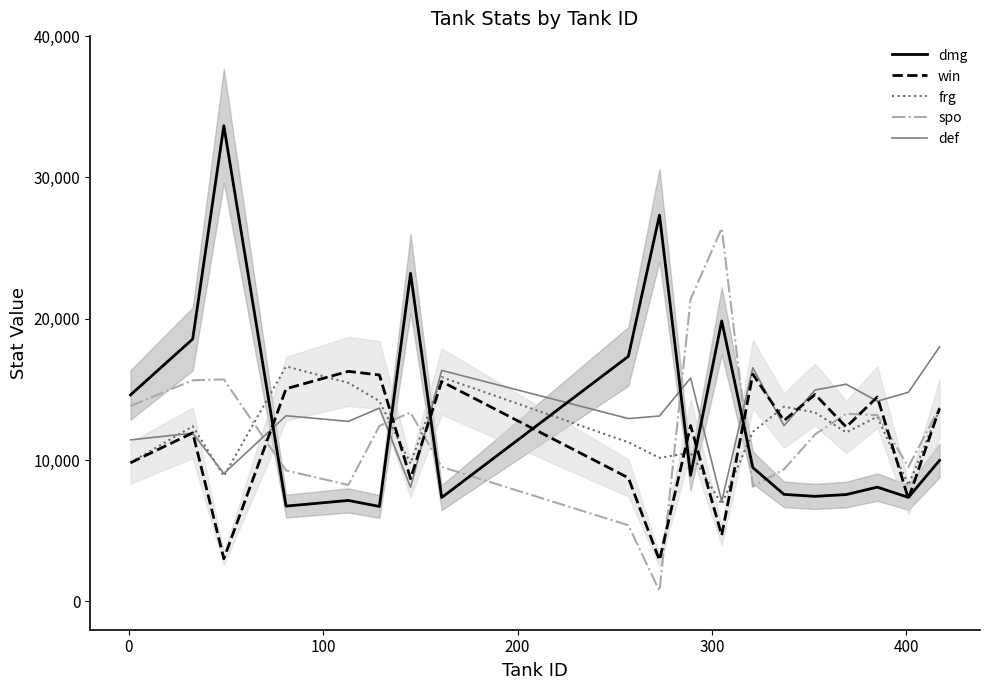

What is the maximum value shown in the chart?

33662.8